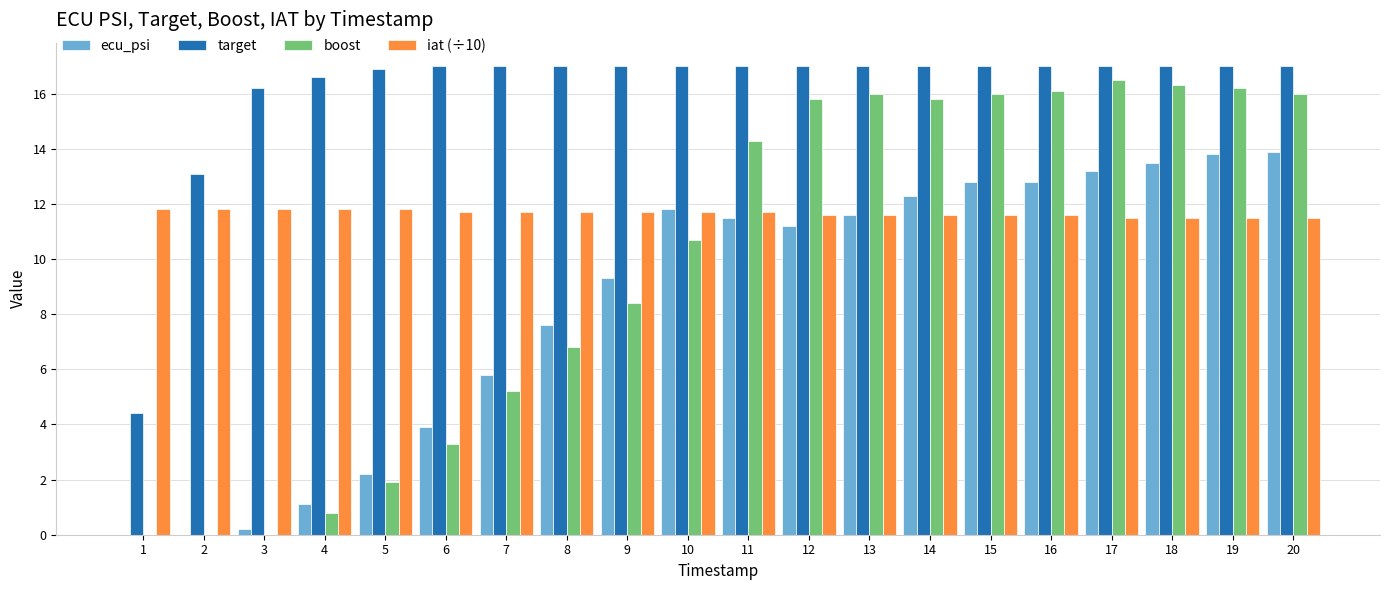

Reading left to right, list all the values displayed in this chart.

ecu_psi: 1=0.0	2=0.0	3=0.2	4=1.1	5=2.2	6=3.9	7=5.8	8=7.6	9=9.3	10=11.8	11=11.5	12=11.2	13=11.6	14=12.3	15=12.8	16=12.8	17=13.2	18=13.5	19=13.8	20=13.9
target: 1=4.4	2=13.1	3=16.2	4=16.6	5=16.9	6=17.0	7=17.0	8=17.0	9=17.0	10=17.0	11=17.0	12=17.0	13=17.0	14=17.0	15=17.0	16=17.0	17=17.0	18=17.0	19=17.0	20=17.0
boost: 1=0.0	2=0.0	3=0.0	4=0.8	5=1.9	6=3.3	7=5.2	8=6.8	9=8.4	10=10.7	11=14.3	12=15.8	13=16.0	14=15.8	15=16.0	16=16.1	17=16.5	18=16.3	19=16.2	20=16.0
iat (÷10): 1=11.8	2=11.8	3=11.8	4=11.8	5=11.8	6=11.7	7=11.7	8=11.7	9=11.7	10=11.7	11=11.7	12=11.6	13=11.6	14=11.6	15=11.6	16=11.6	17=11.5	18=11.5	19=11.5	20=11.5